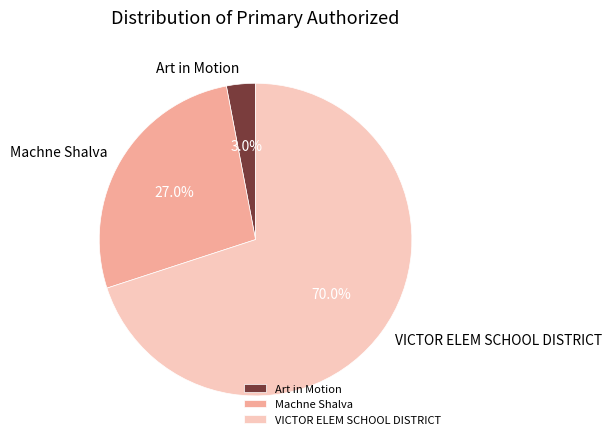

What is the ratio of the value at VICTOR ELEM SCHOOL DISTRICT to the value at Machne Shalva?

2.6